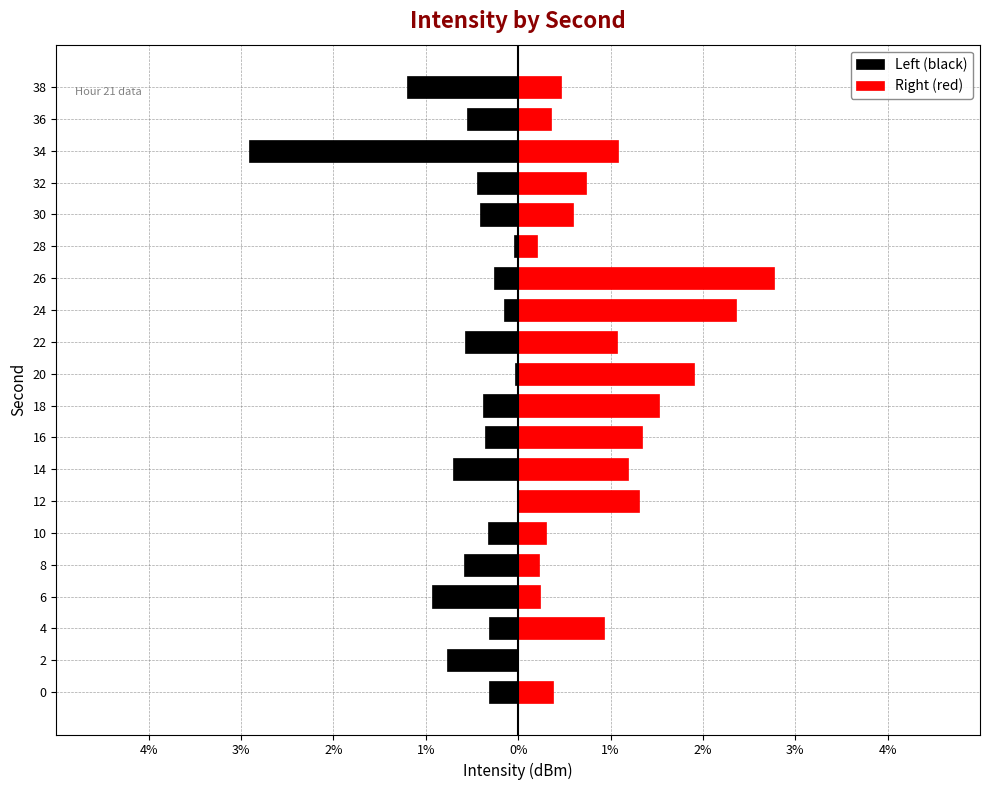

What is the difference between the maximum and minimum values in the Left (black) series?

2.9